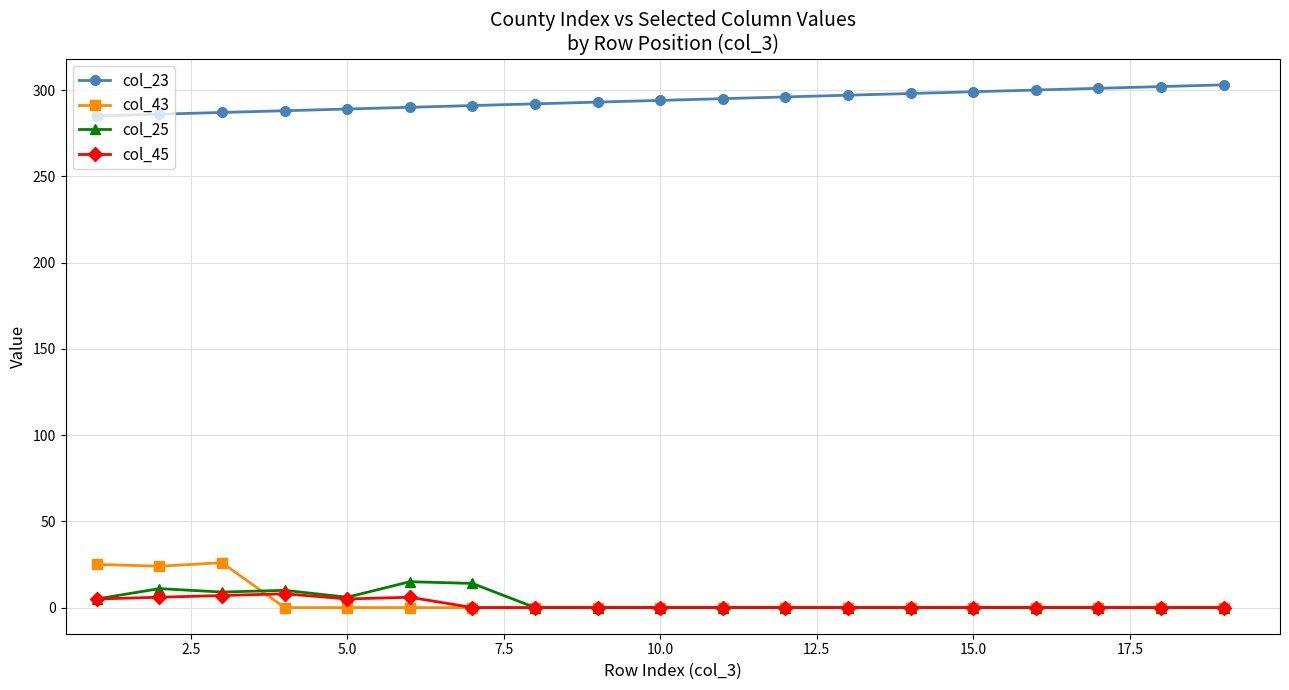

At how many categories does at least one series exceed 64?

19